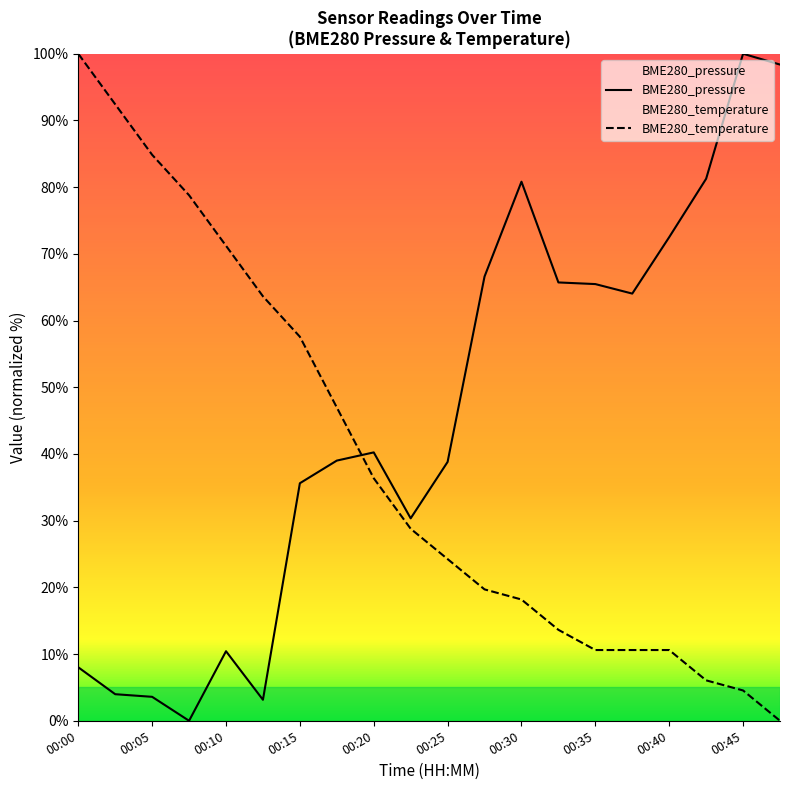

What is the average value of the BME280_pressure series?

45.4